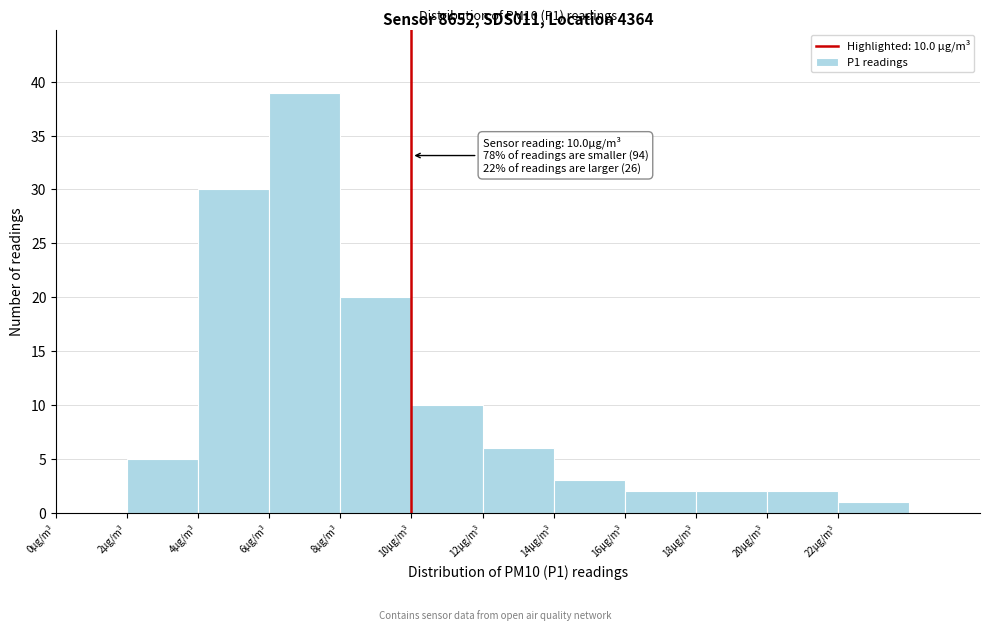

Over which range of the x-axis is the bar tallest?

6 to 8